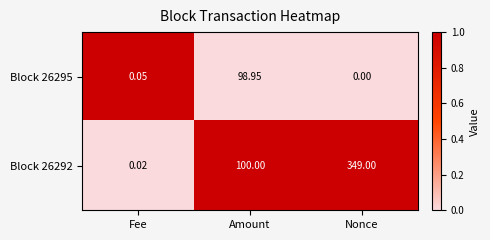

At which category is the sum across all series the highest?

Nonce